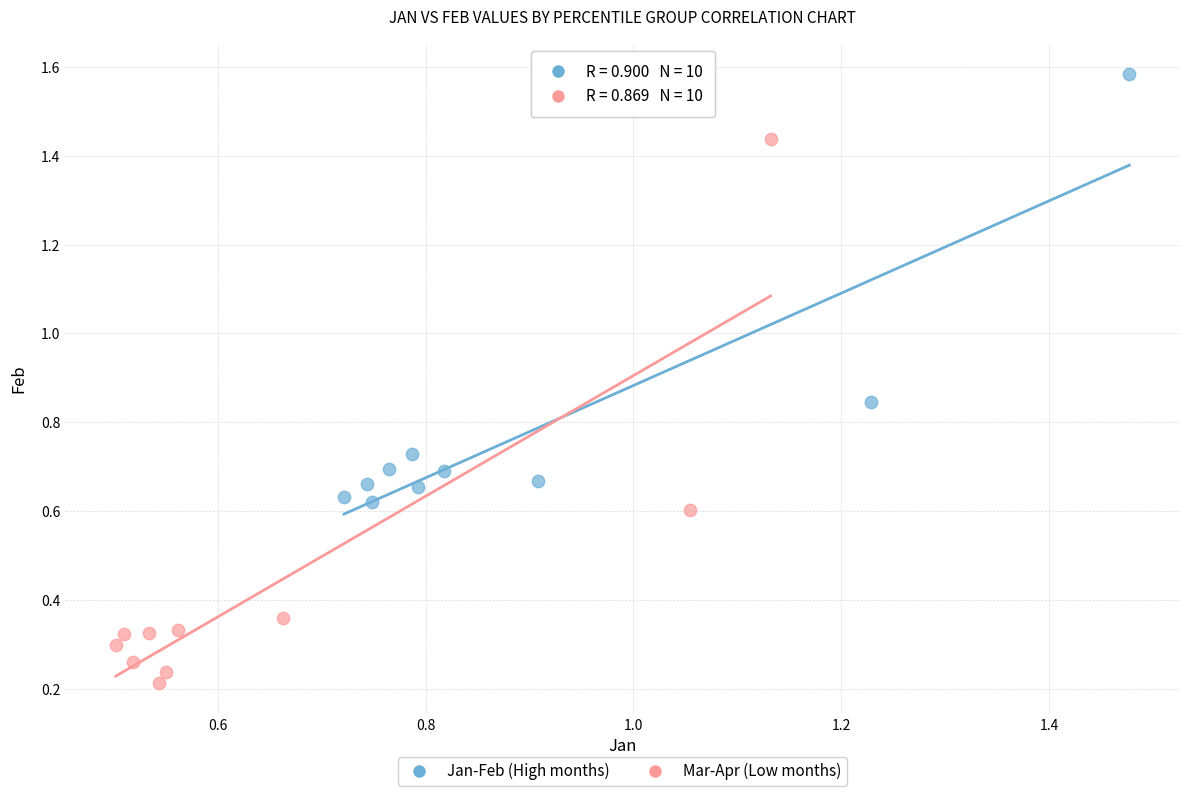

Which series reaches the maximum Y coordinate?

Jan-Feb (High months)